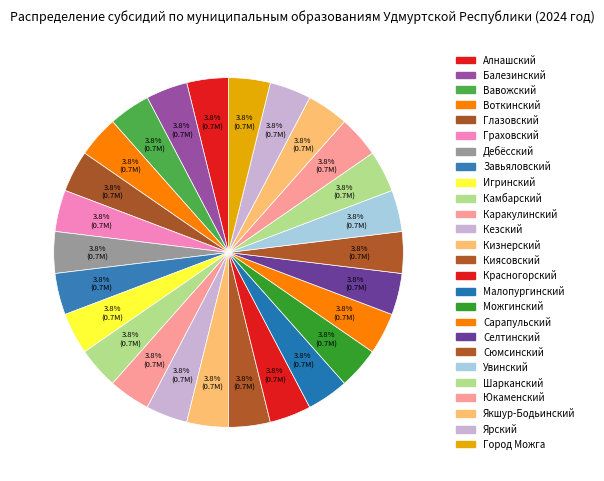

Count the number of slices in the pie.

26